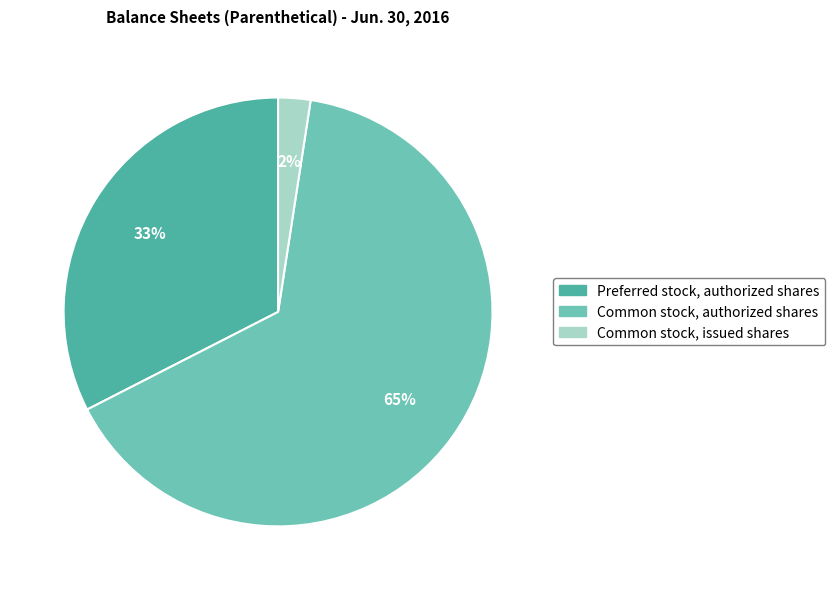

Does any single category account for the majority?

Yes